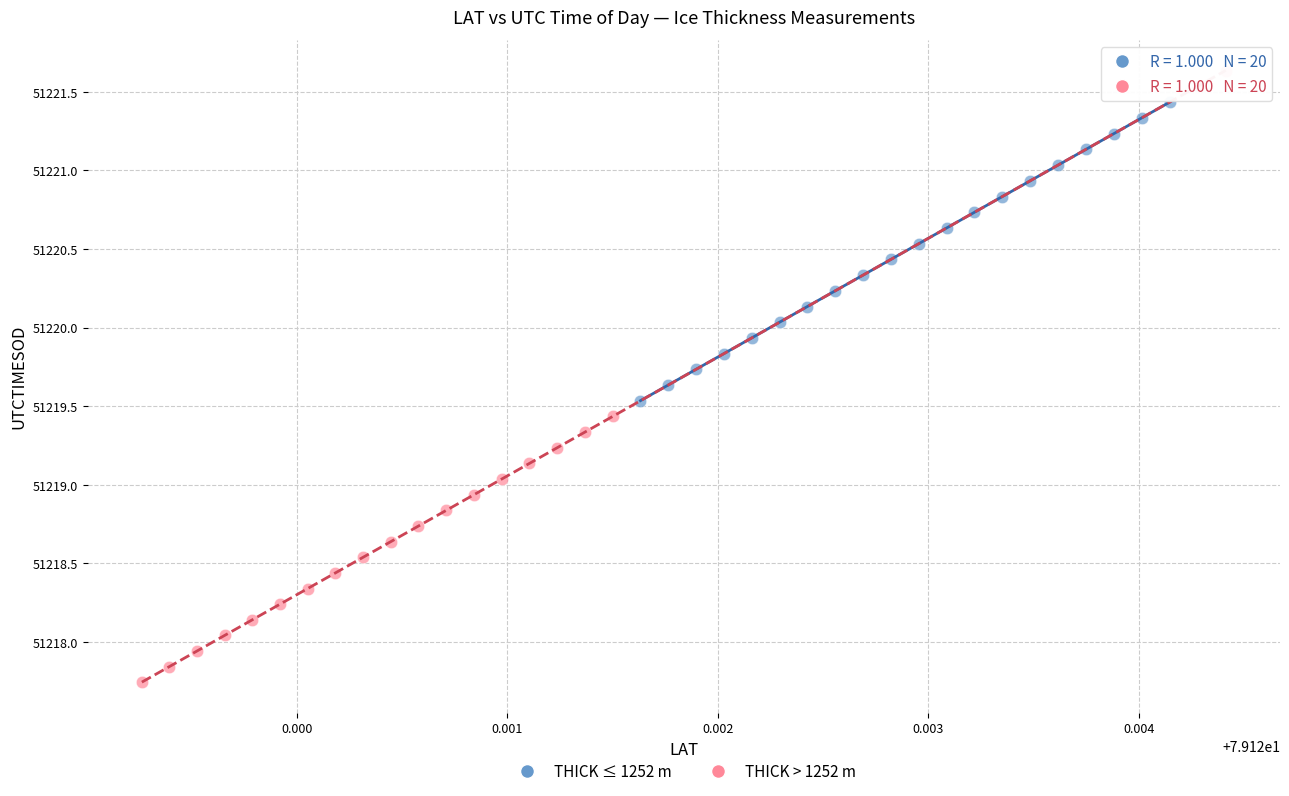

What are all the series names shown in the legend?

THICK ≤ 1252 m, THICK > 1252 m